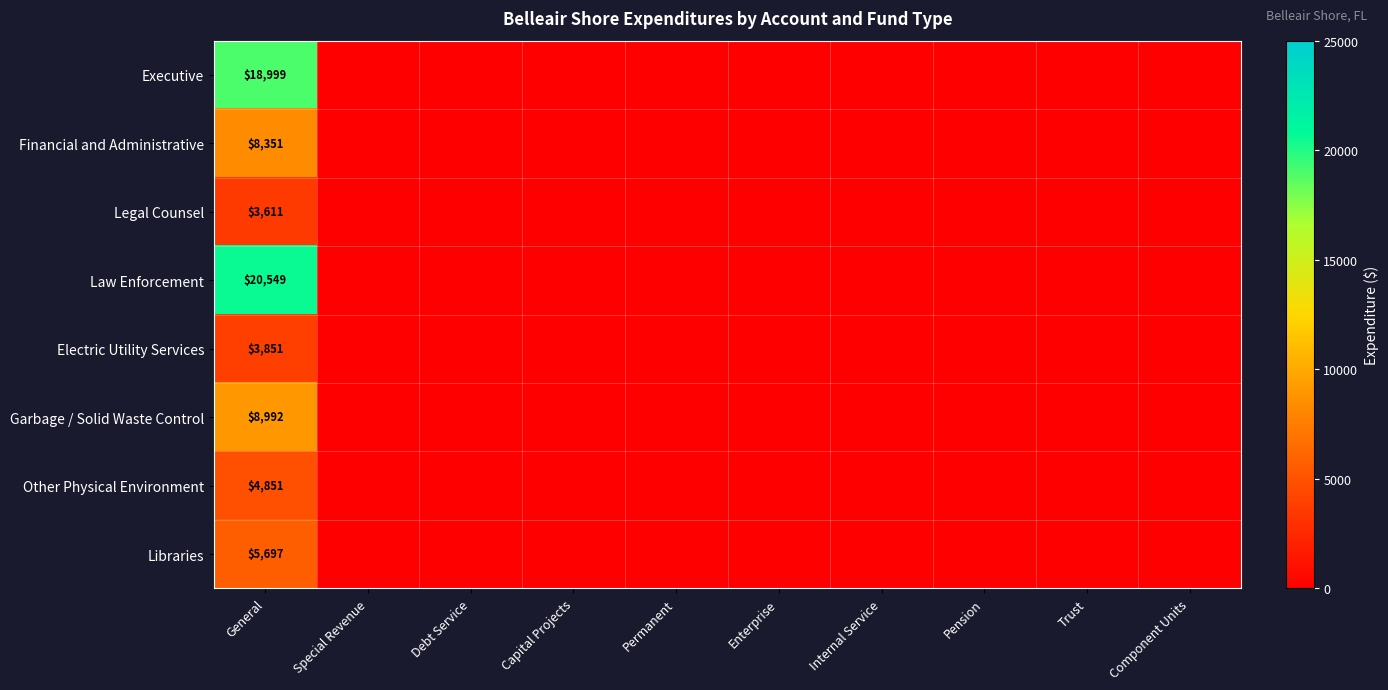

At which label does Garbage / Solid Waste Control reach its minimum?

Special Revenue